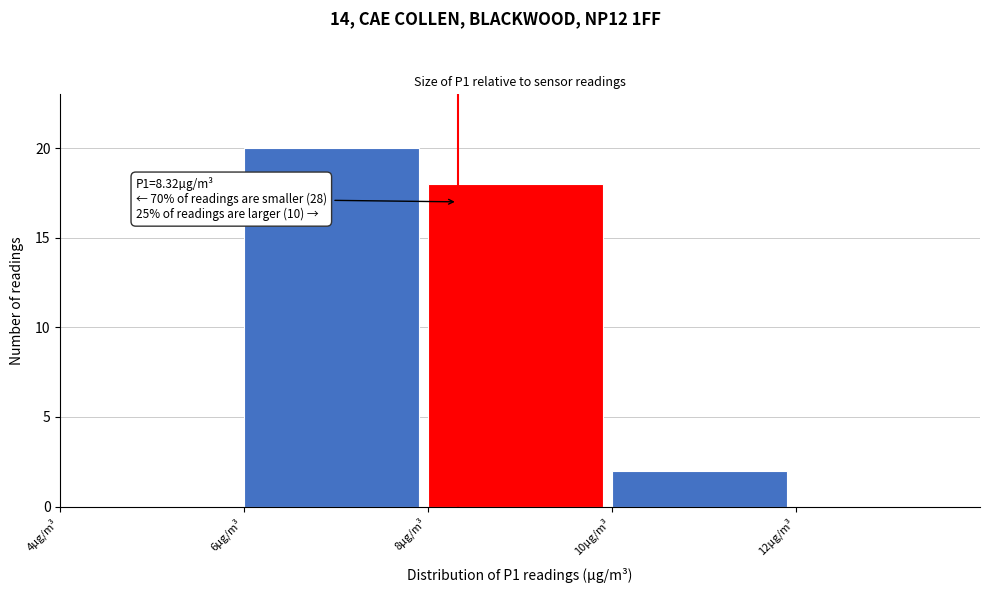

Over which range of the x-axis is the bar tallest?

6 to 8